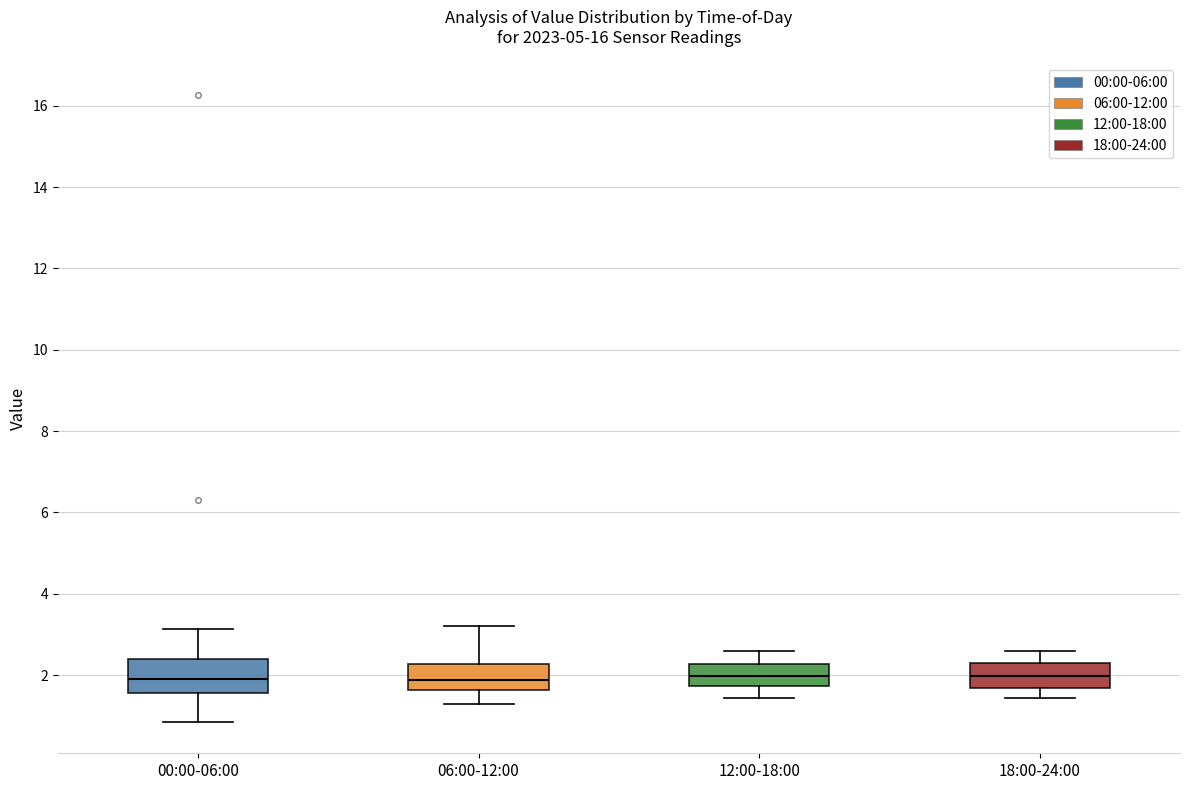

Where does the median line of the box for 06:00-12:00 sit on the y-axis? The values are not printed on the chart, so give them approximately, as read against the axis.

1.8